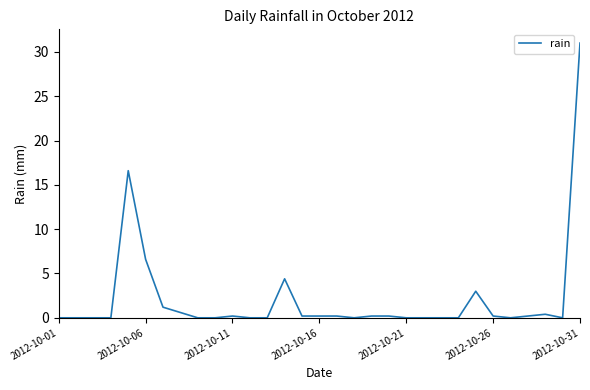

What is the maximum value shown in the chart?

31.0